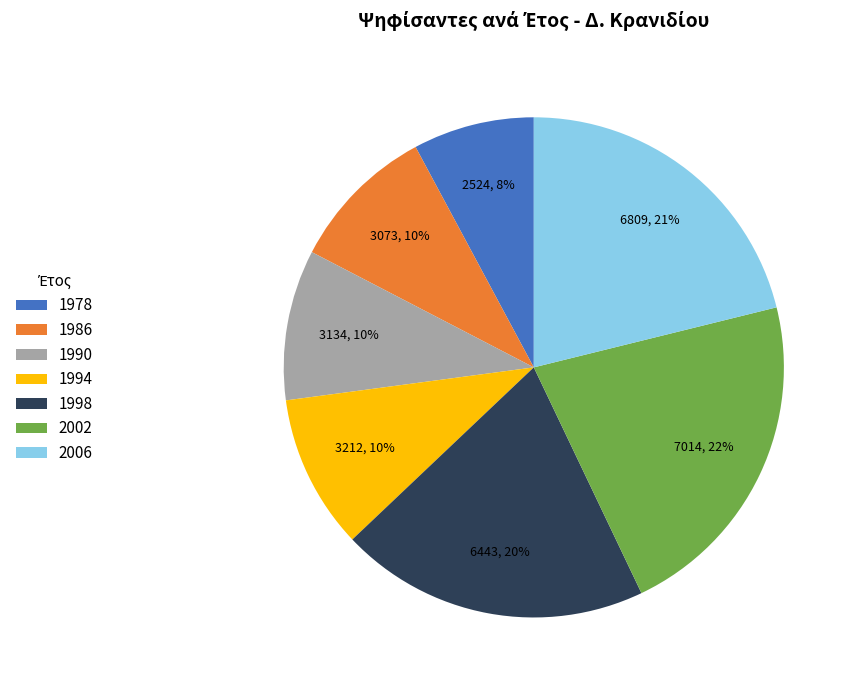

What percentage is the 1998 slice, to the nearest percent?

20%